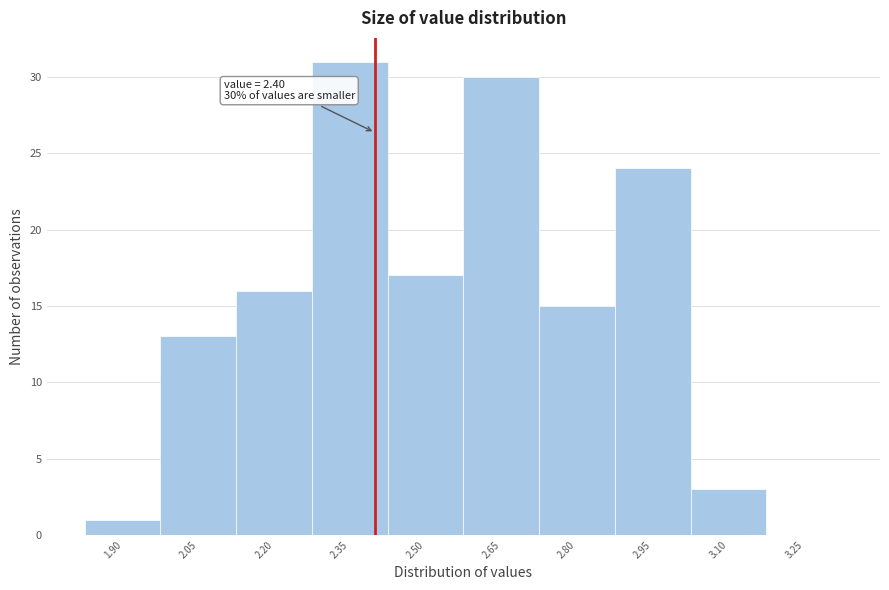

Over which range of the x-axis is the bar tallest?

2.275 to 2.425